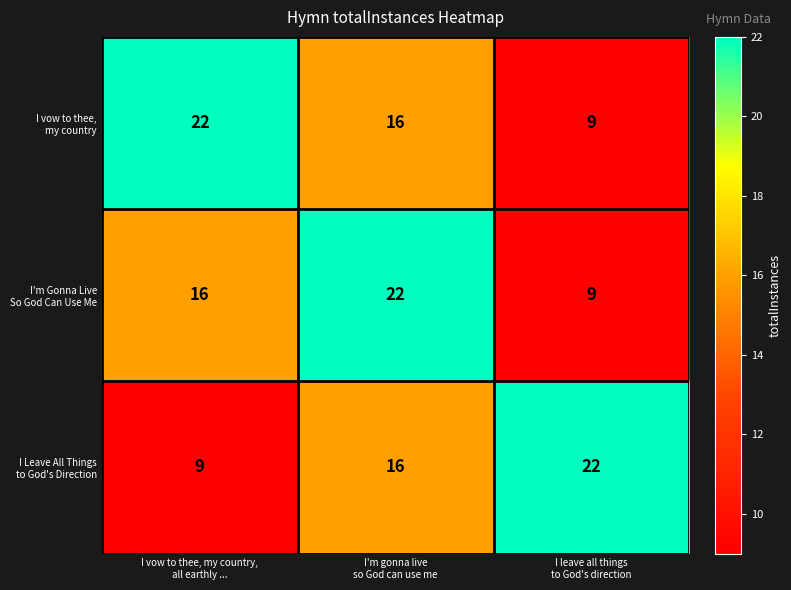

What is the smallest value displayed?

9